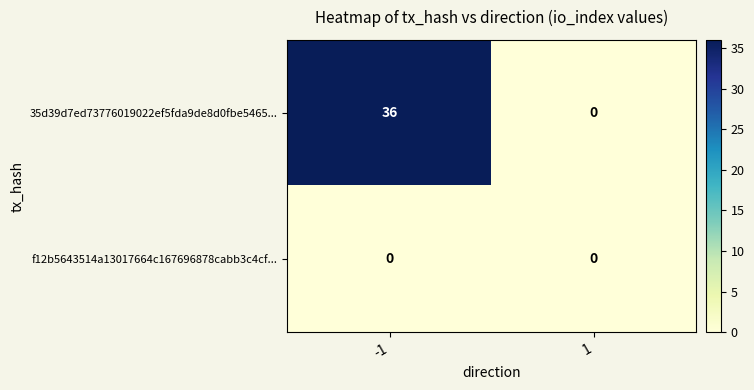

Which series changed the most between -1 and 1?

35d39d7ed73776019022ef5fda9de8d0fbe5465...